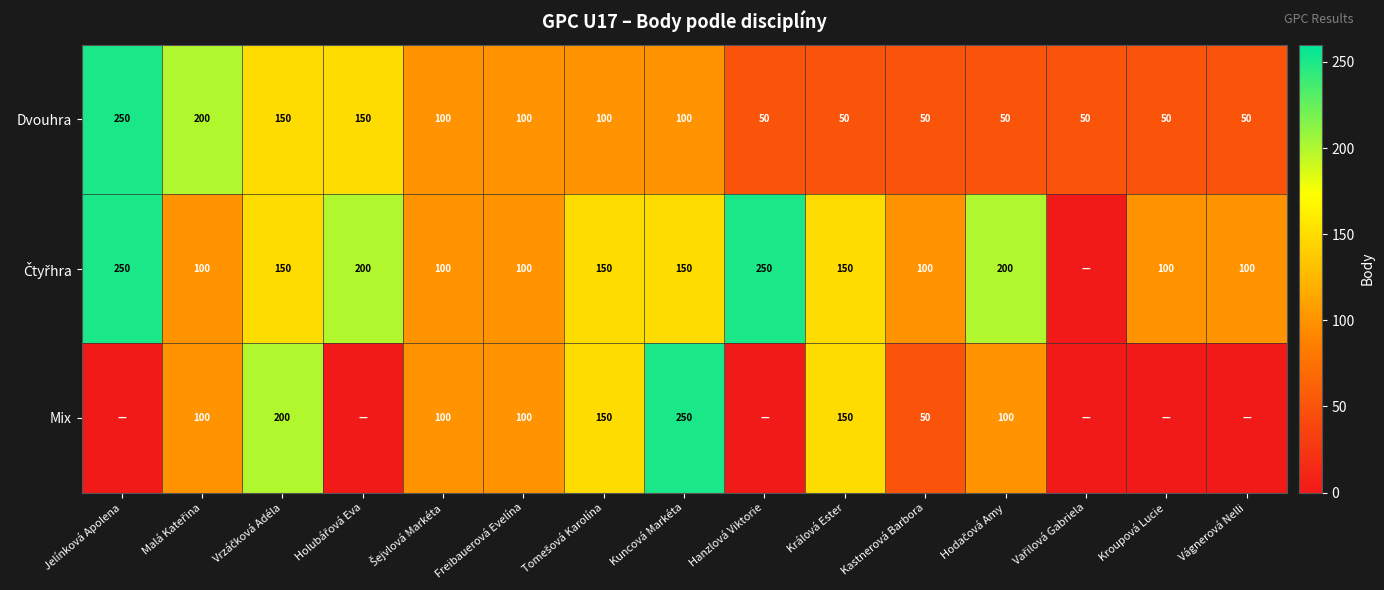

Is it true that Dvouhra equals 100 at Freibauerová Evelína?

True